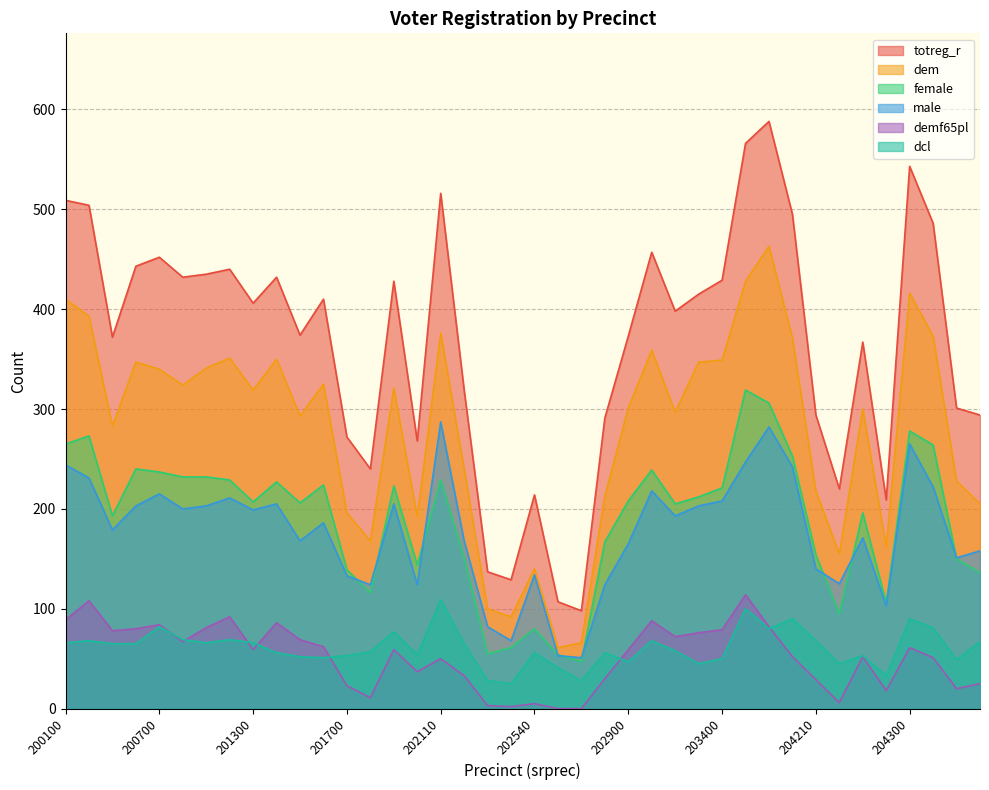

What is the difference between the highest and lowest values at 202310?

286